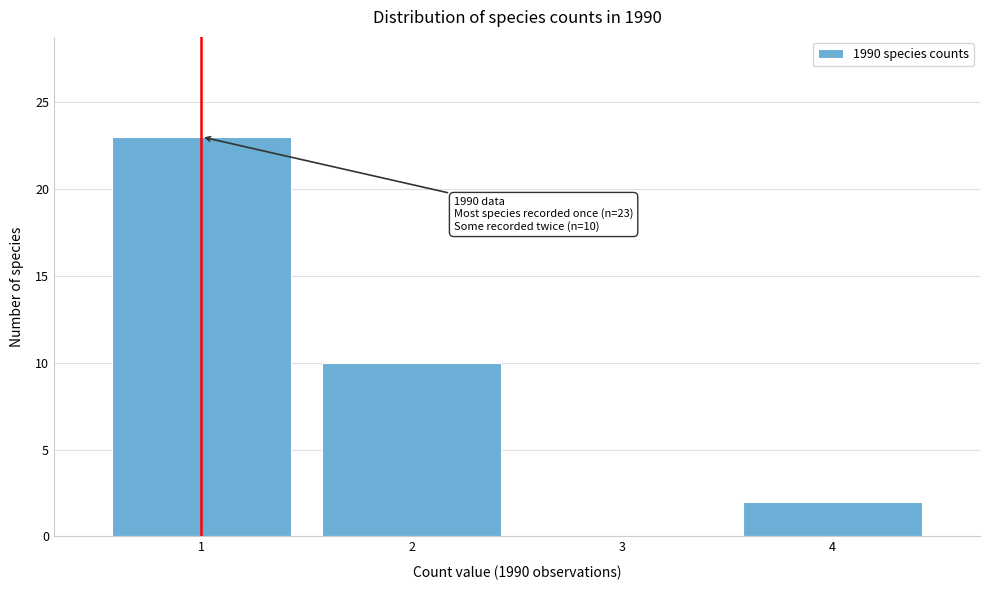

Over which range of the x-axis is the bar tallest?

0.5 to 1.5